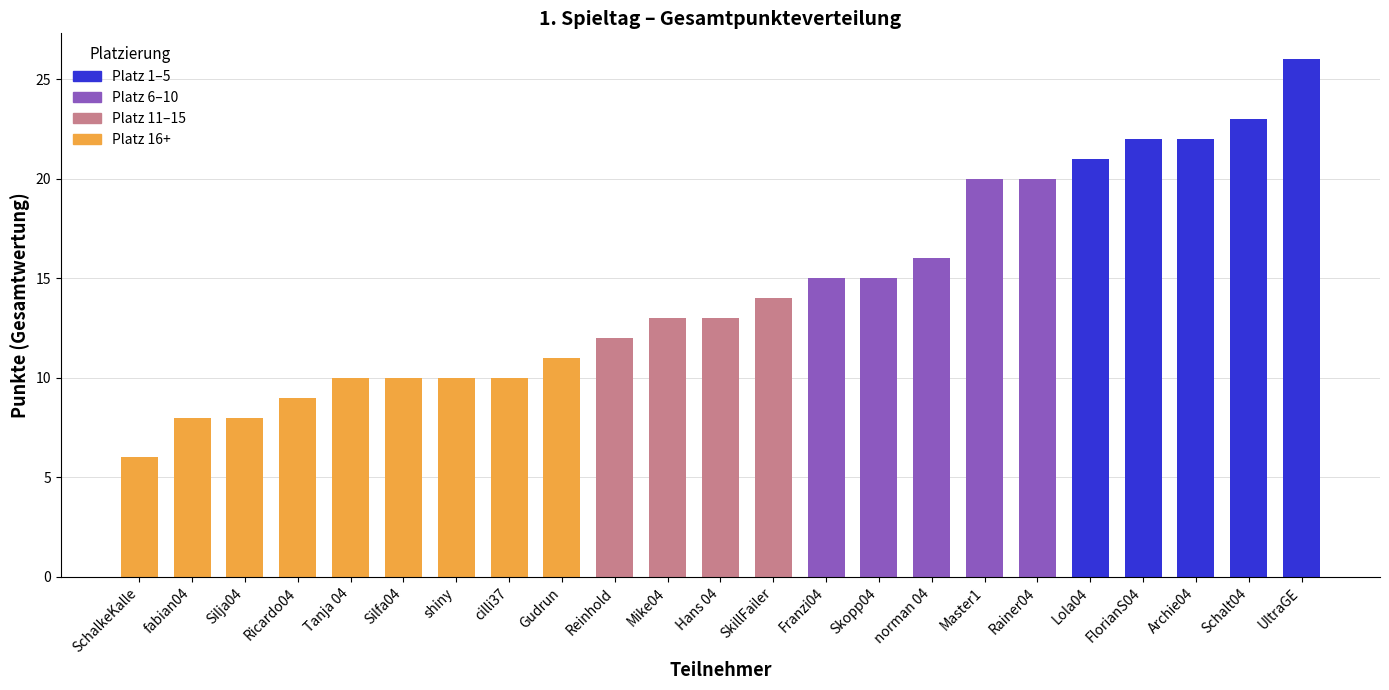

What value does the data have at Mike04?

13